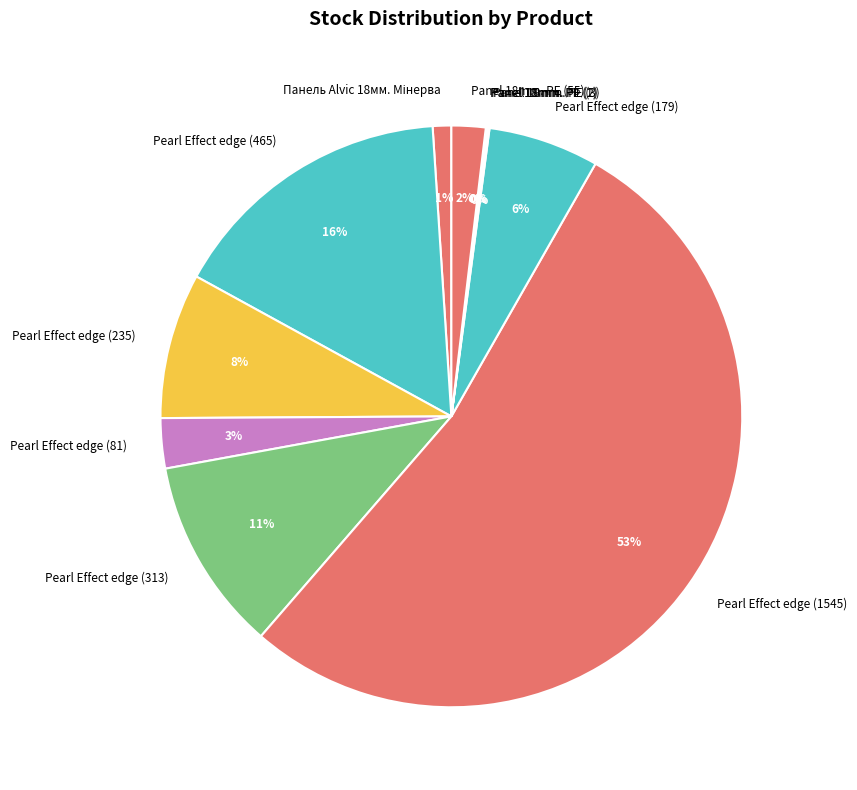

Which slice is the largest?

Pearl Effect edge (1545)